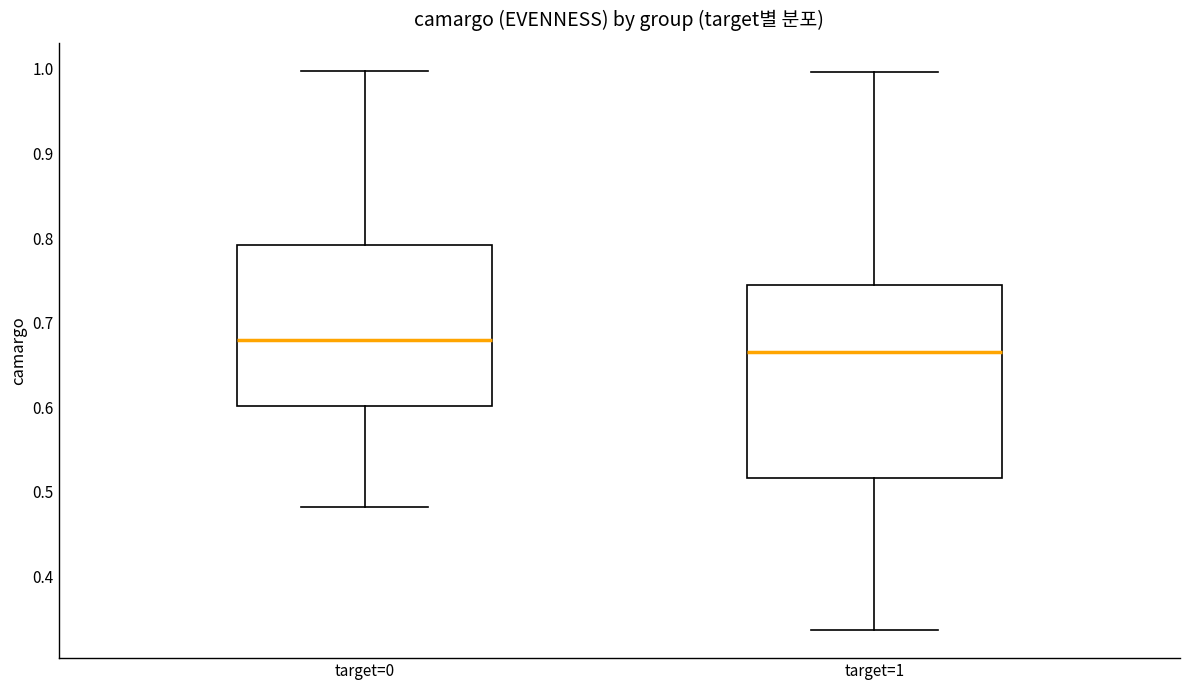

Reading left to right, transcribe this box plot: for each box, give where its median line is, the range the box spans, and where its two whiskers end, as read against the y-axis. The values are not printed on the chart, so give them approximately, as read against the axis.

target=0: median 0.68, box 0.60 to 0.79, whiskers 0.48 to 1.00
target=1: median 0.67, box 0.52 to 0.75, whiskers 0.34 to 1.00